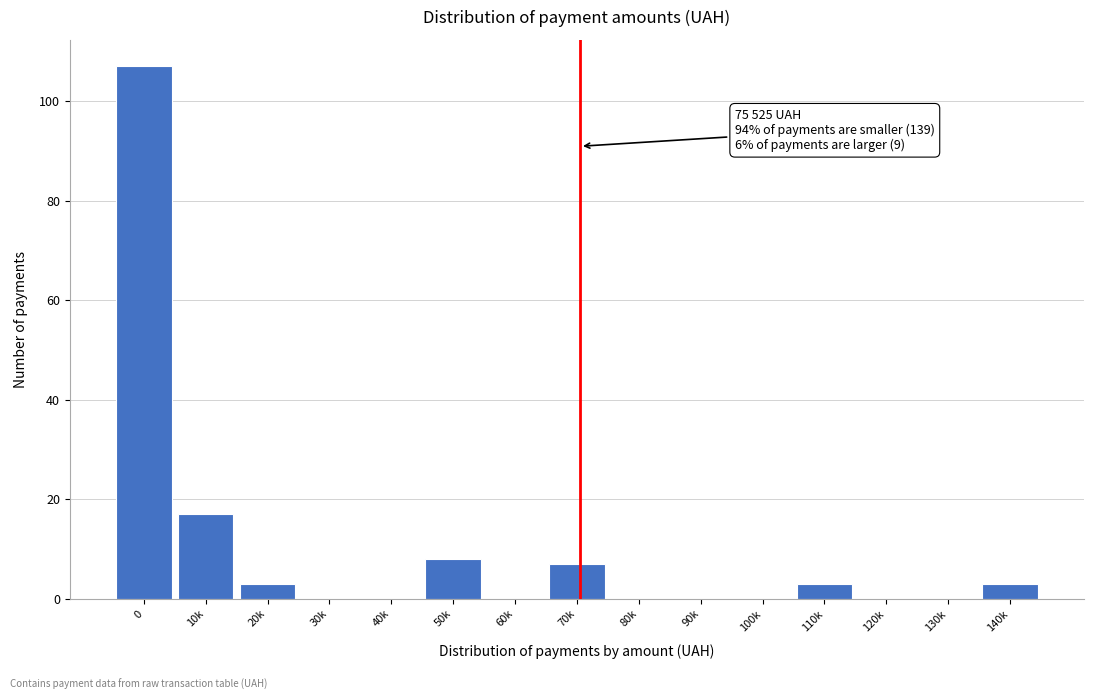

Reading left to right, transcribe all the data shown in this chart.

0=107	10k=17	20k=3	30k=0	40k=0	50k=8	60k=0	70k=7	80k=0	90k=0	100k=0	110k=3	120k=0	130k=0	140k=3